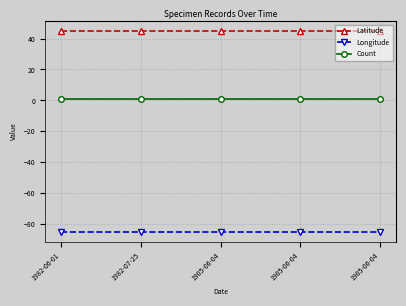

True or false: Latitude and Count cross at least once.

False